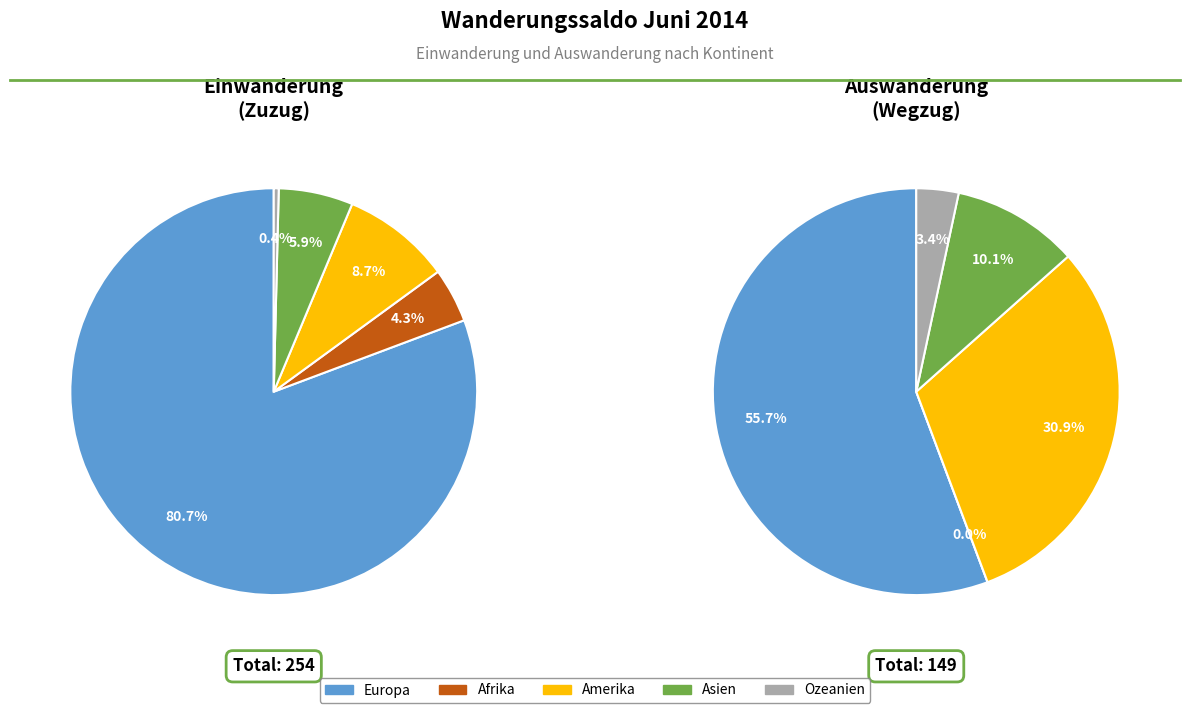

Which has a higher value, Afrika or Amerika?

Amerika